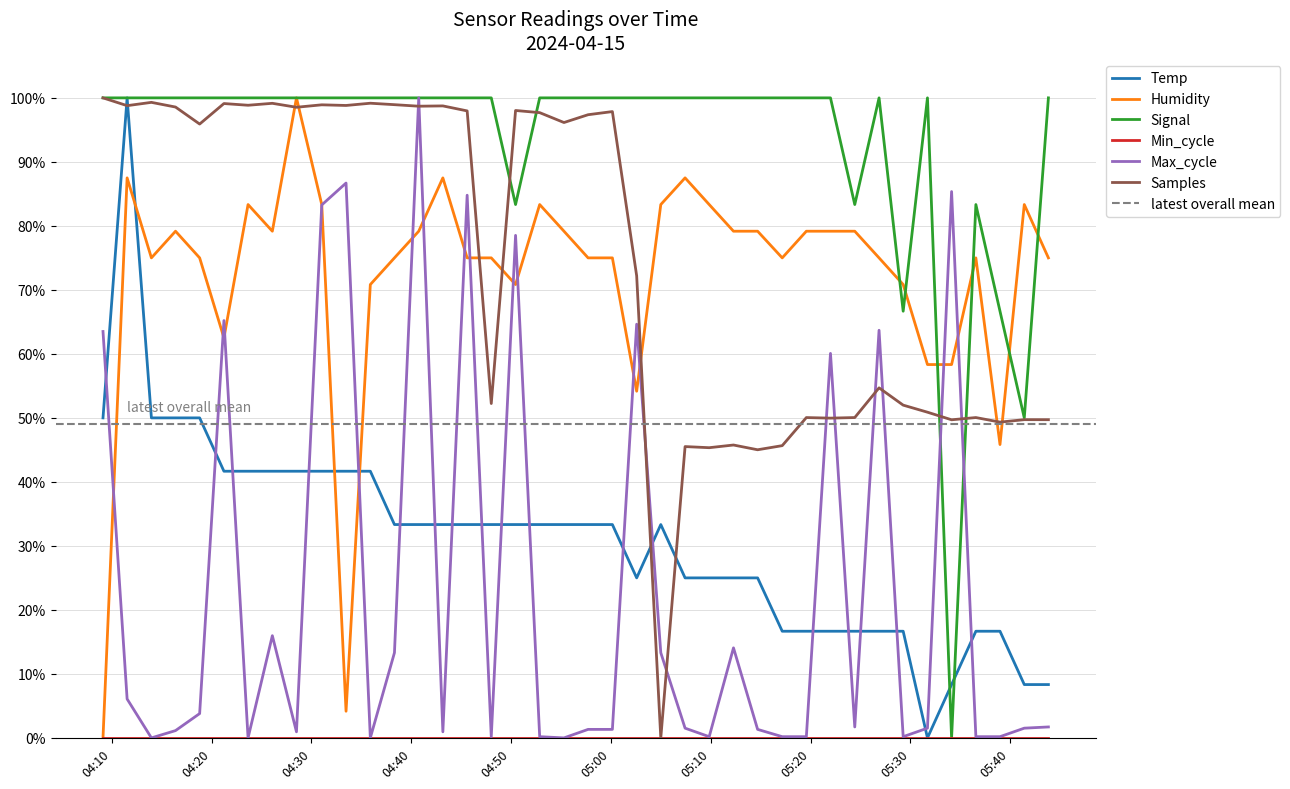

What is the sum of the Signal values at 2024/04/15 04:33:28 and 2024/04/15 05:17:10?

2.0